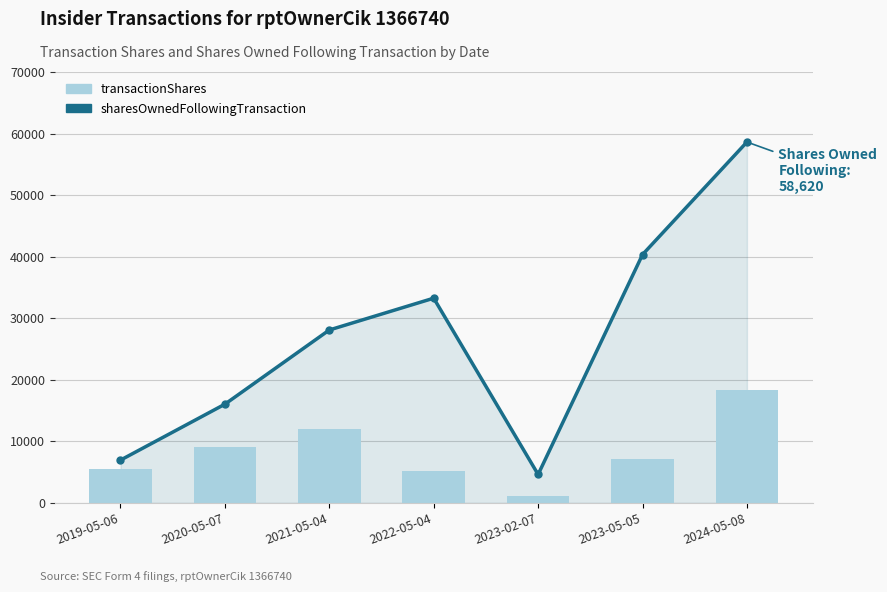

At 2021-05-04, list the series in order from smallest to largest.

transactionShares, sharesOwnedFollowingTransaction